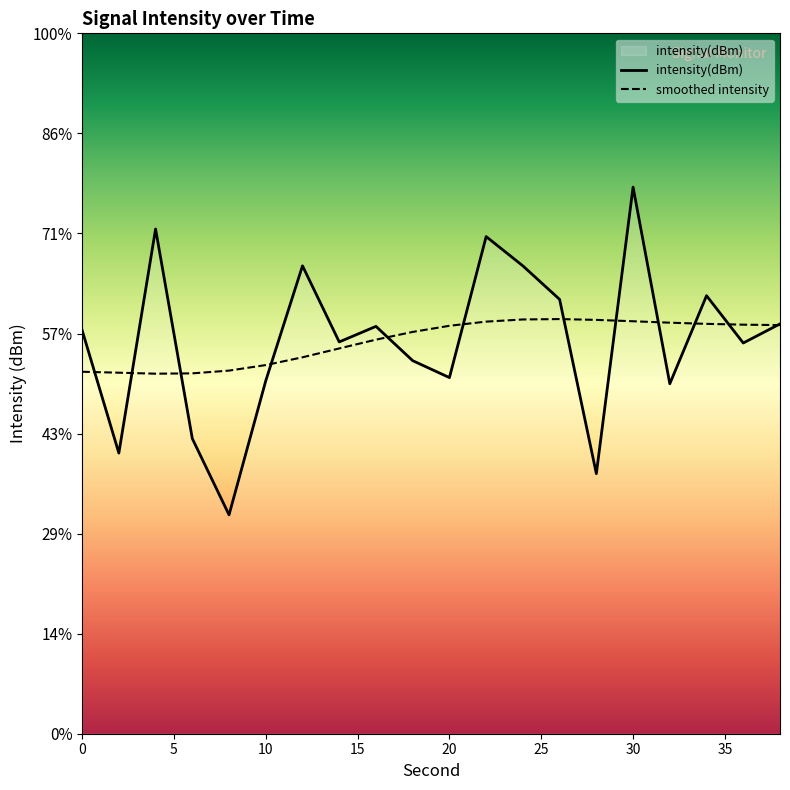

How many data points in intensity(dBm) are less than -124?

13